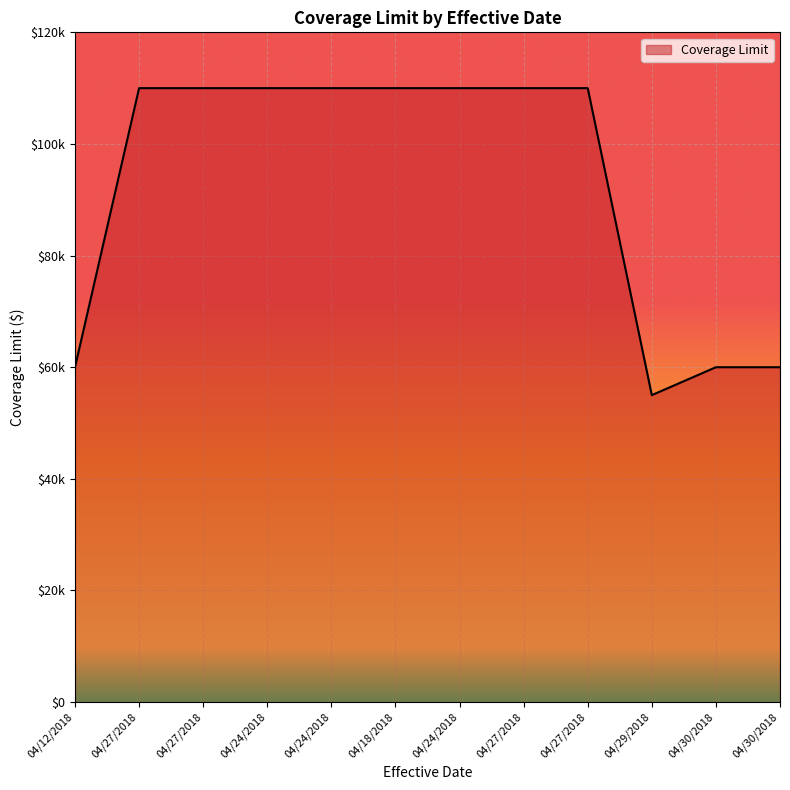

Is this an area chart (filled region under the line)?

Yes